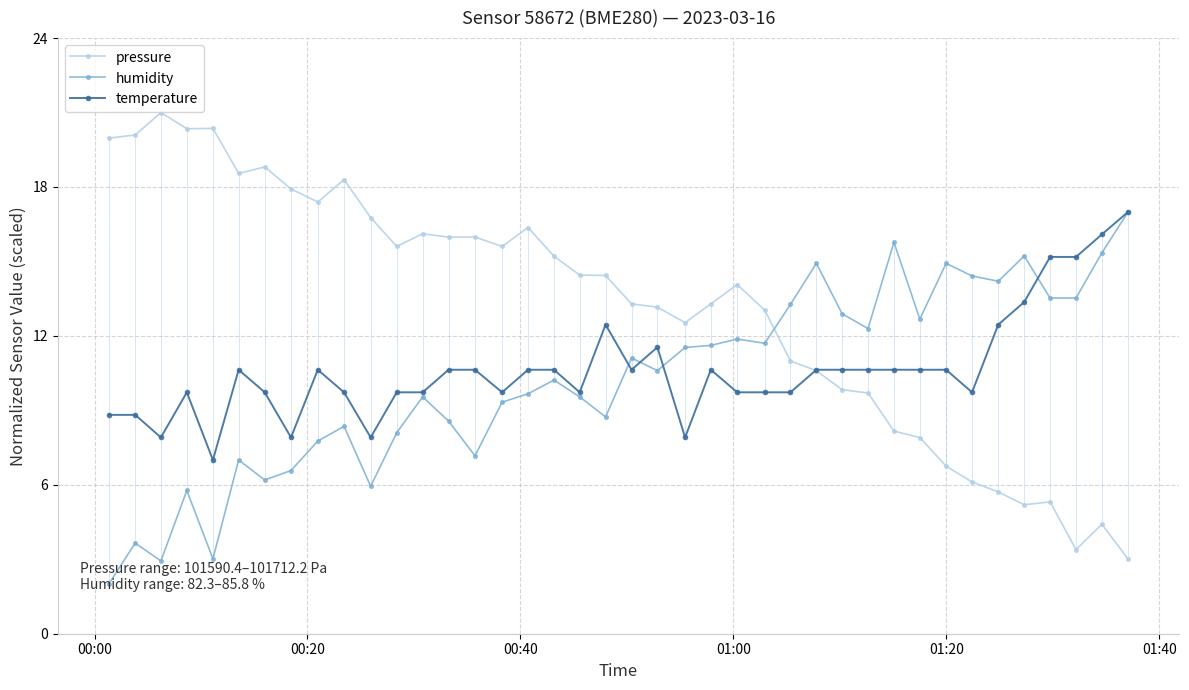

What is the value of the humidity point at the 34th from the left?

14.4